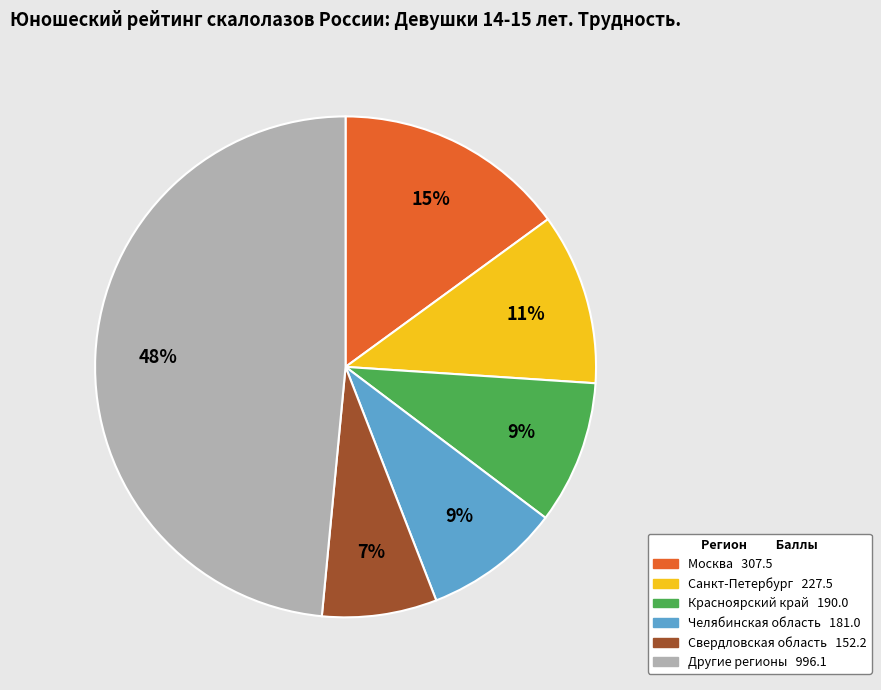

To the nearest percent, what is the average slice percentage?

17%